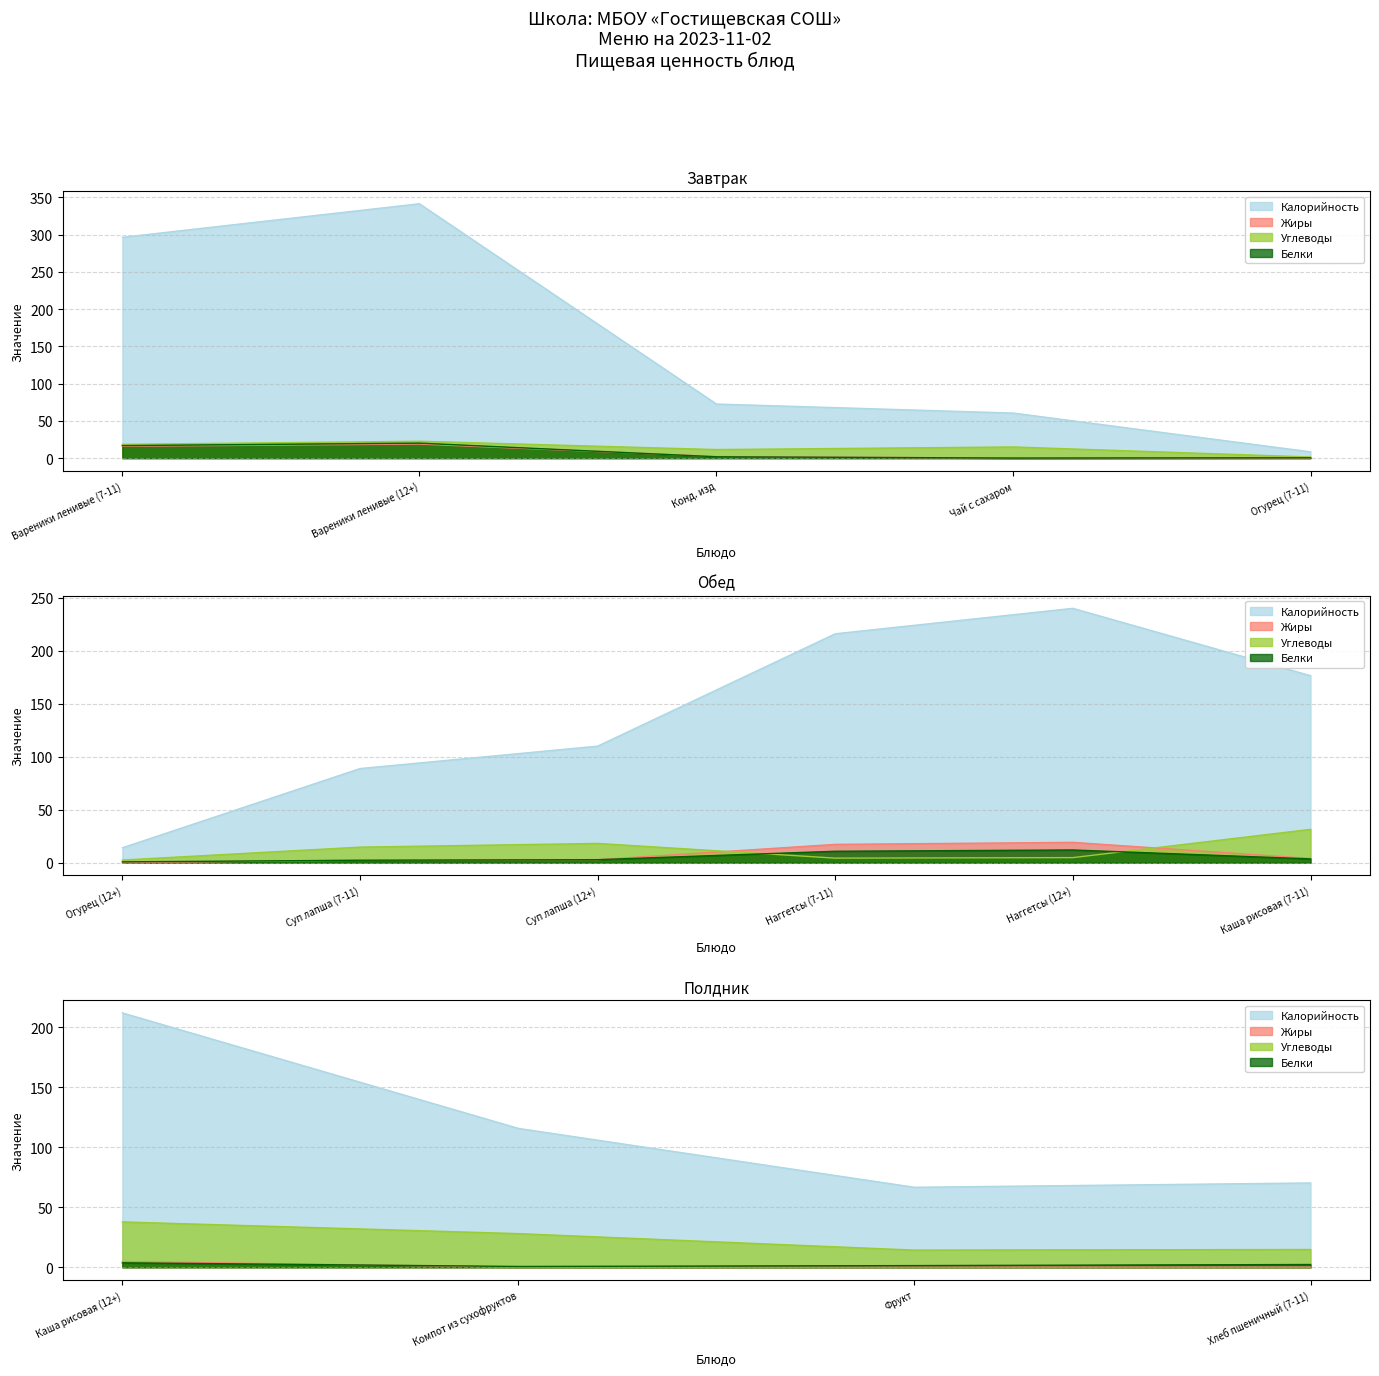

What is the value of the Калорийность point at the 11th from the left?

176.5